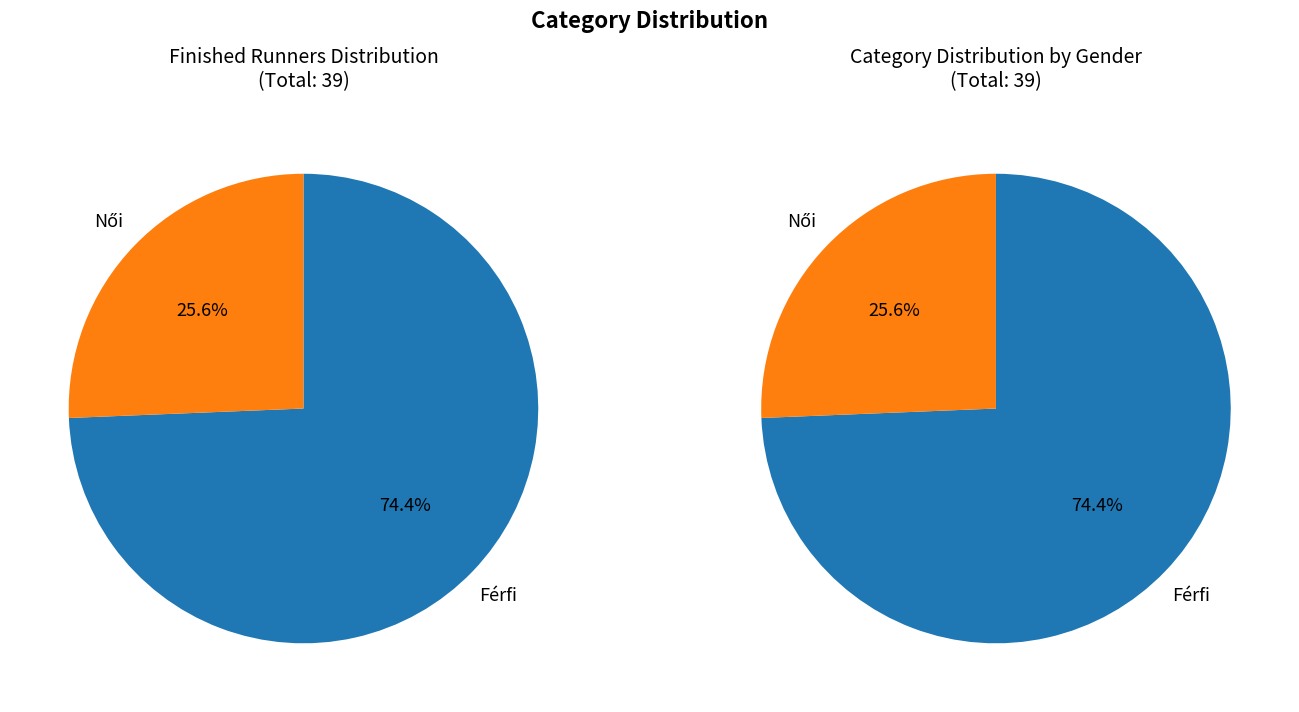

Is Férfi the majority of the pie?

Yes